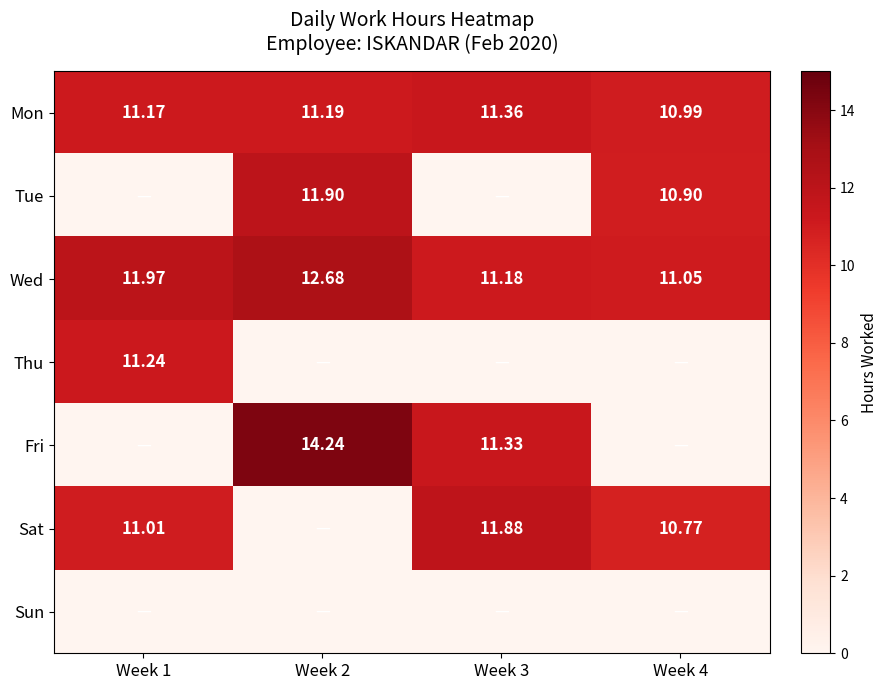

Is it true that Tue equals 0.0 at Week 1?

True